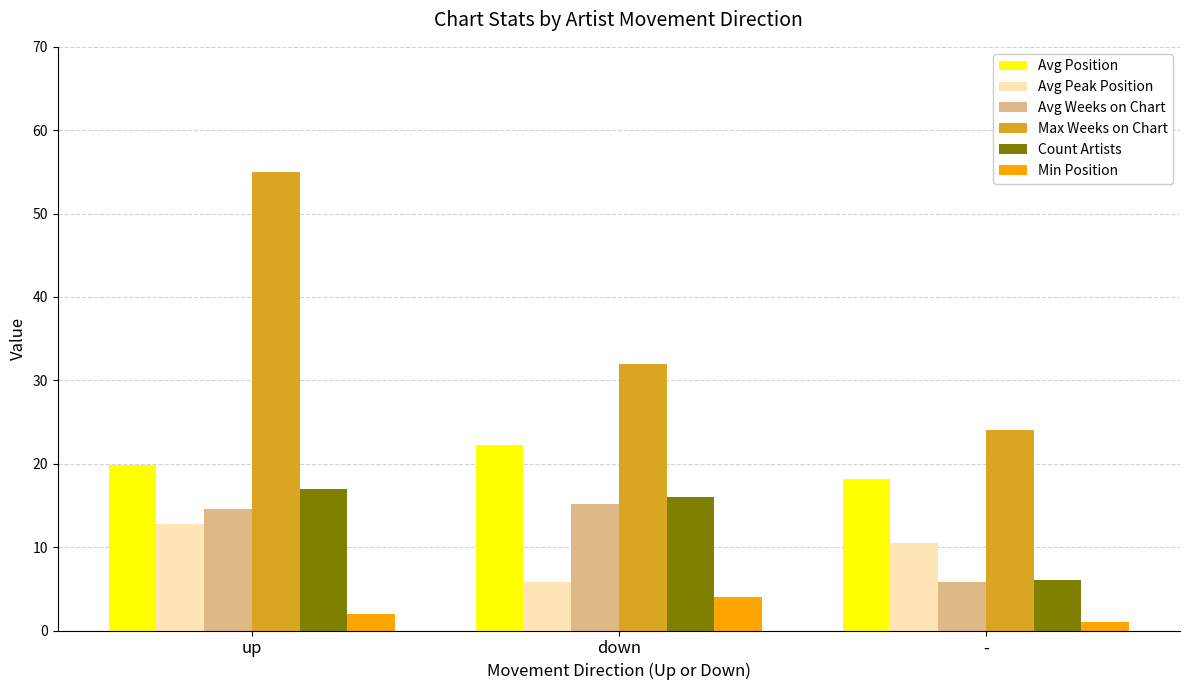

What is the sum of all Avg Position values?

60.3